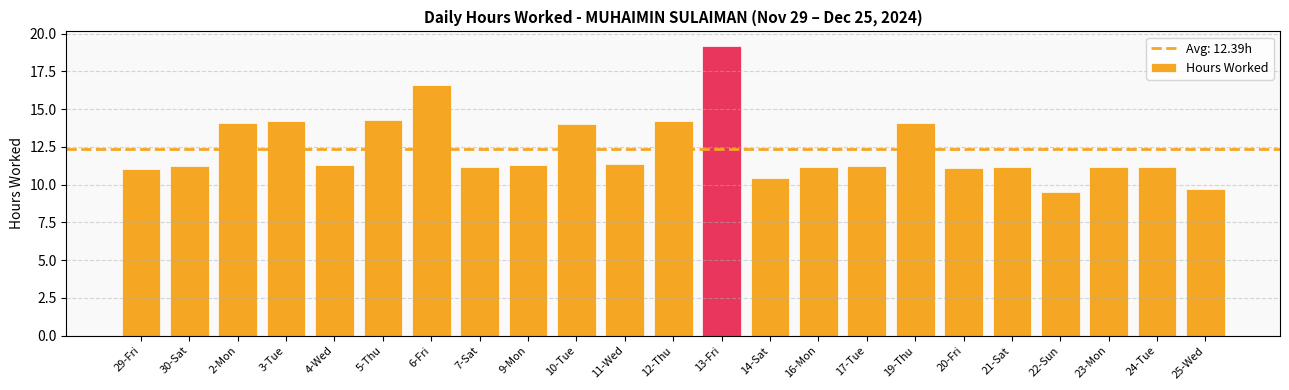

What position from the right is 19-Thu?

7